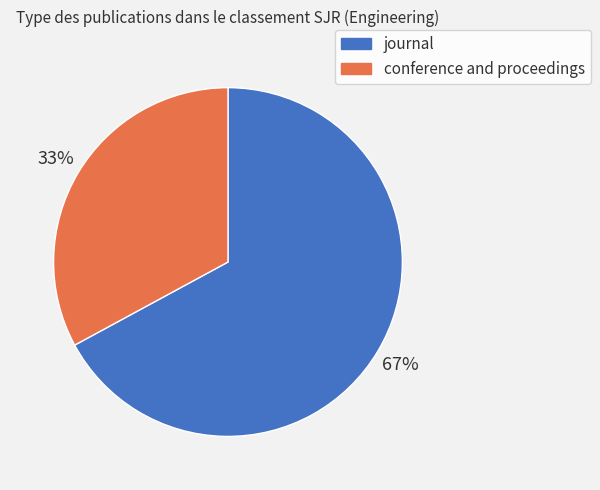

Combined, do journal and conference and proceedings account for over 50%?

Yes